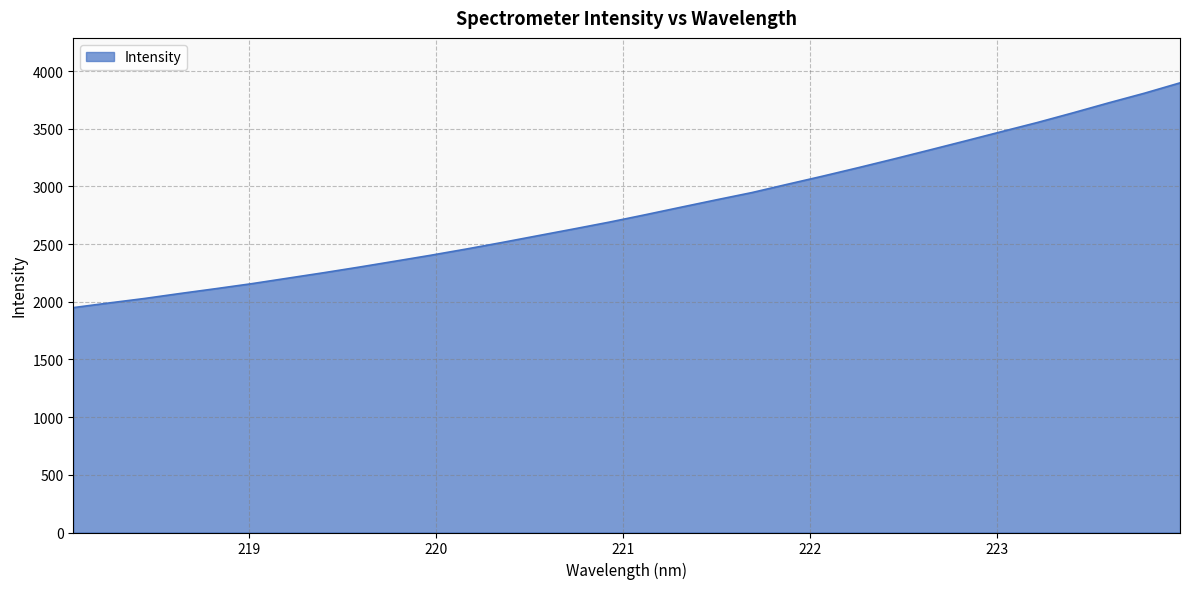

What is the difference between the maximum and minimum values?

1948.5